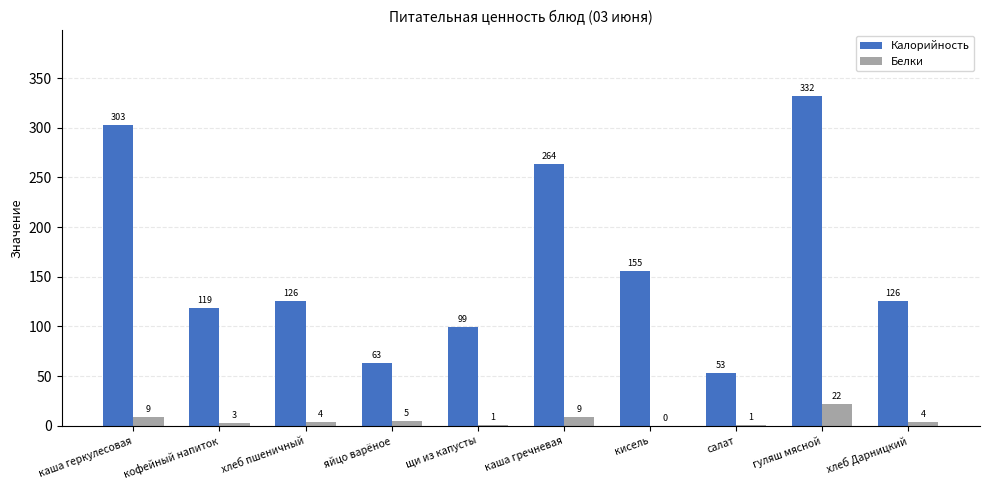

At which category is the sum across all series the highest?

гуляш мясной